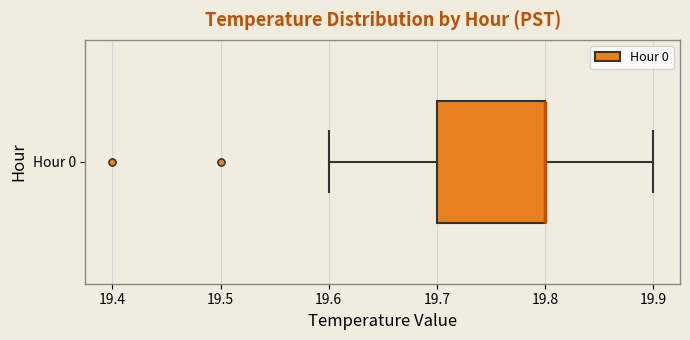

Where is the right edge of the box for Hour 0 on the x-axis? The values are not printed on the chart, so give them approximately, as read against the axis.

19.8